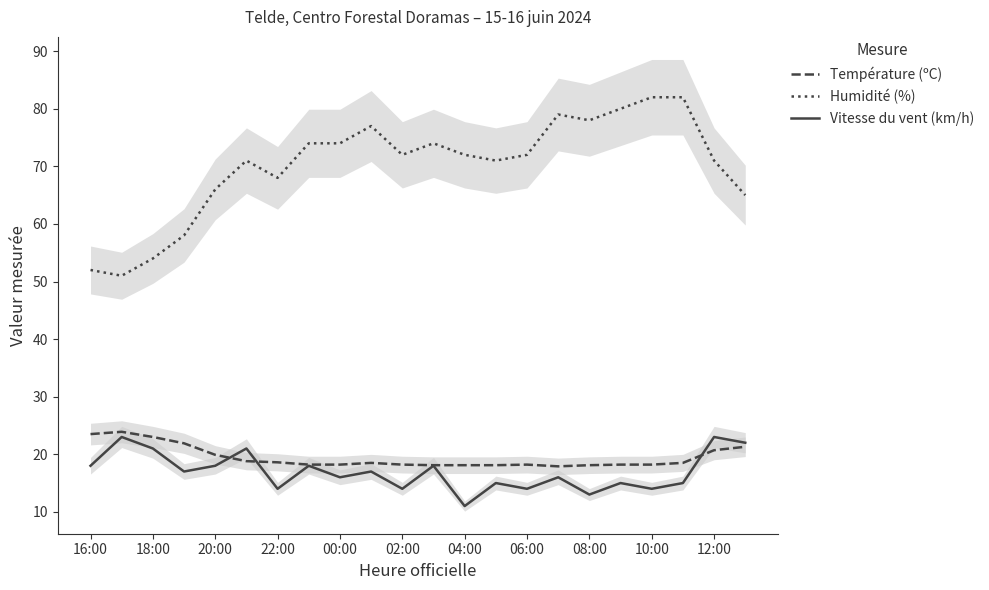

True or false: Température (ºC) has more than 2 points higher than both neighbors.

True